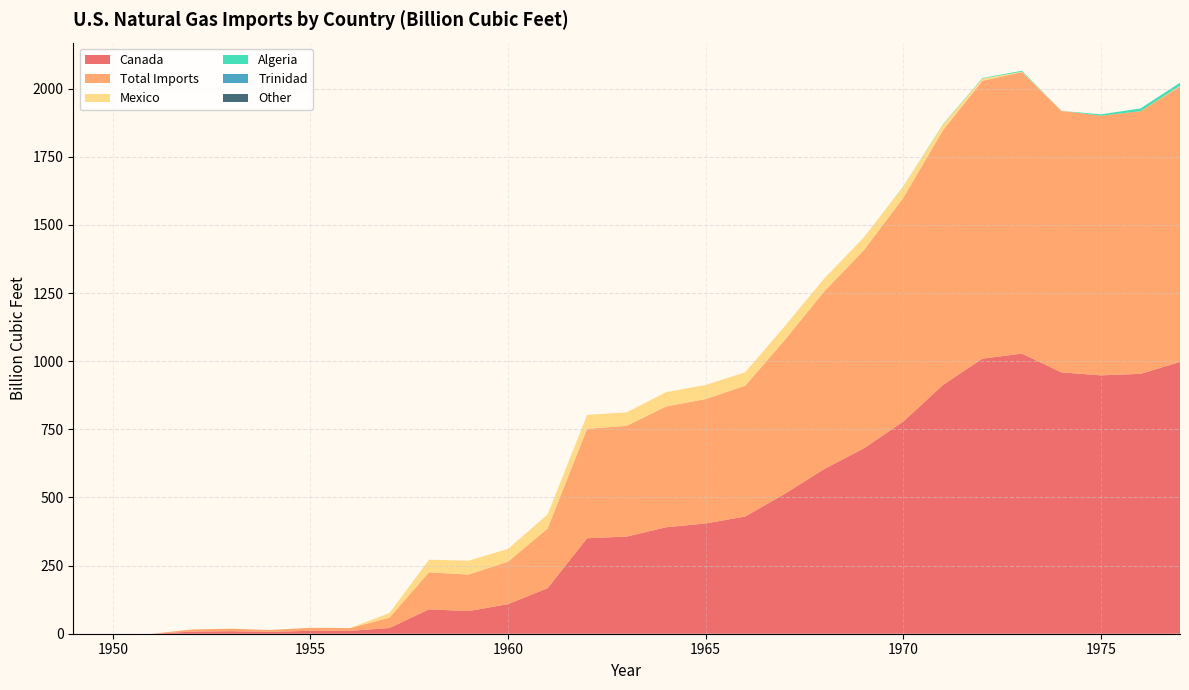

Reading left to right, transcribe all the data shown in this chart.

Canada: 0.0	0.0	0.0	7.8	9.2	6.8	10.9	10.4	21.0	89.6	83.1	108.7	167.1	350.4	356.5	390.7	404.7	430.2	513.3	604.5	680.1	778.7	912.4	1009.3	1027.9	959.1	948.1	953.6	997.3
Total Imports: 0.0	0.0	0.0	7.8	9.2	6.8	10.9	10.4	37.9	135.8	134.0	155.6	218.9	401.5	406.2	443.3	456.4	479.8	564.2	651.9	727.0	820.8	934.5	1019.5	1032.9	959.3	953.0	963.8	1011.0
Mexico: 0.0	0.0	0.0	0.0	0.0	0.0	0.0	0.0	17.0	46.2	50.9	47.0	51.8	51.1	49.7	52.6	51.7	49.6	51.0	47.4	46.8	41.3	20.7	8.1	1.6	0.2	0.0	0.0	2.4
Algeria: 0.0	0.0	0.0	0.0	0.0	0.0	0.0	0.0	0.0	0.0	0.0	0.0	0.0	0.0	0.0	0.0	0.0	0.0	0.0	0.0	0.0	0.8	1.4	2.0	3.4	0.0	4.9	10.2	11.3
Trinidad: 0.0	0.0	0.0	0.0	0.0	0.0	0.0	0.0	0.0	0.0	0.0	0.0	0.0	0.0	0.0	0.0	0.0	0.0	0.0	0.0	0.0	0.0	0.0	0.0	0.0	0.0	0.0	0.0	0.0
Other: 0.0	0.0	0.0	0.0	0.0	0.0	0.0	0.0	0.0	0.0	0.0	0.0	0.0	0.0	0.0	0.0	0.0	0.0	0.0	0.0	0.0	0.0	0.0	0.0	0.0	0.0	0.0	0.0	0.0